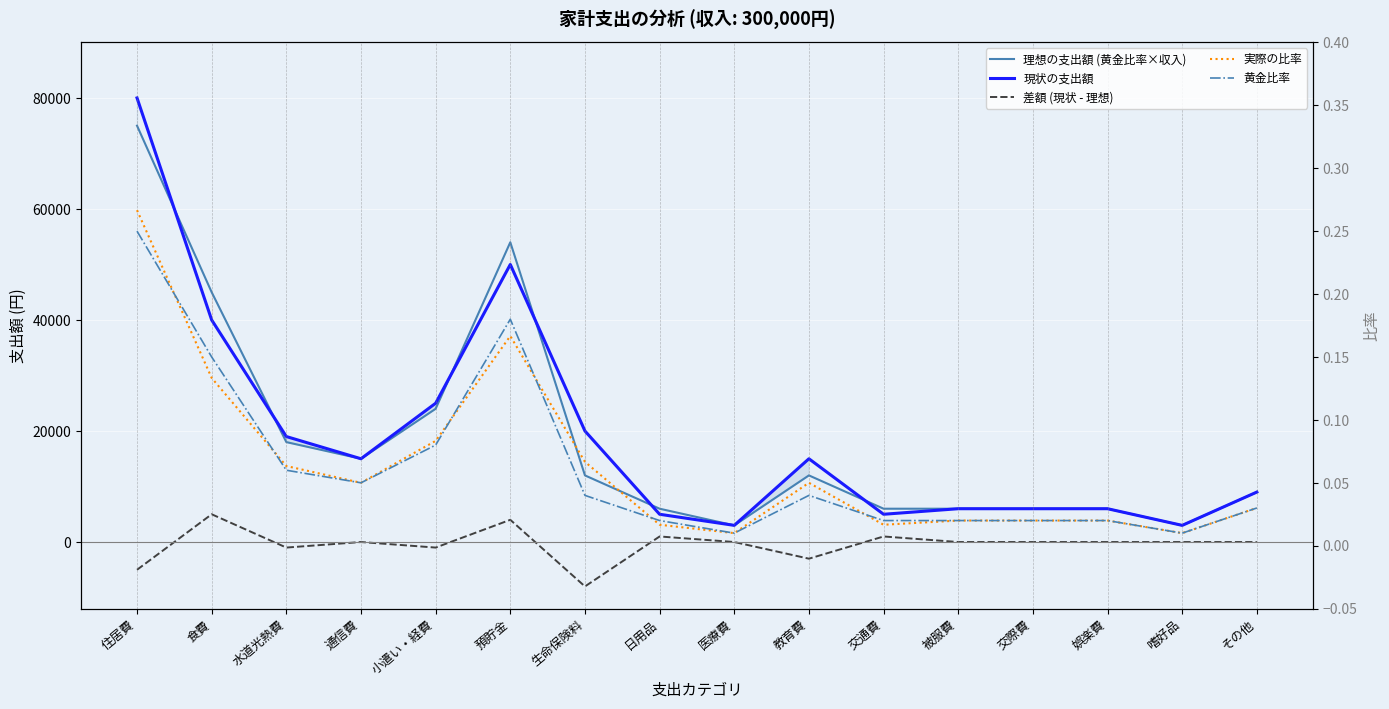

Rank the categories by 実際の比率 value from lowest to highest.

医療費, 嗜好品, 日用品, 交通費, 被服費, 交際費, 娯楽費, その他, 通信費, 教育費, 水道光熱費, 生命保険料, 小遣い・経費, 食費, 預貯金, 住居費